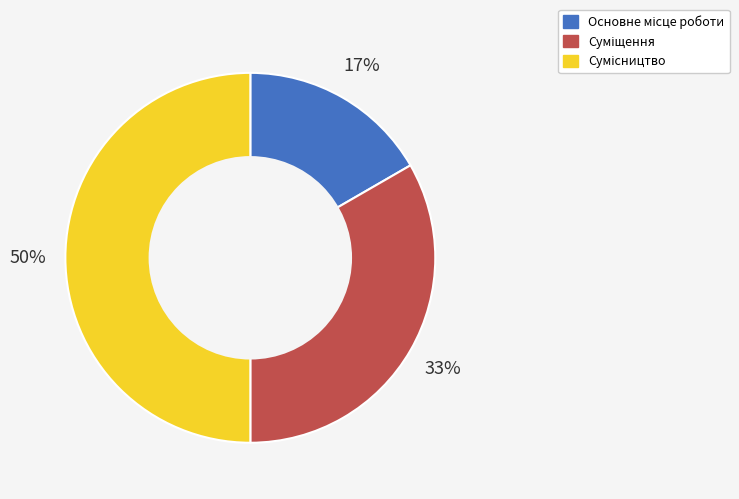

To the nearest percent, what is the average slice percentage?

33%